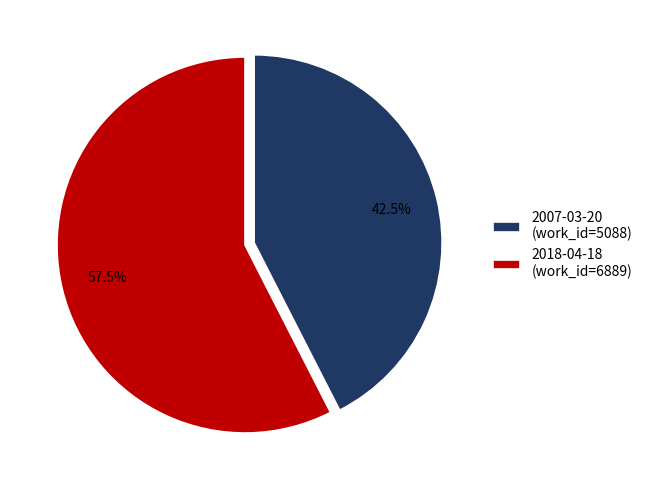

What is the ratio of the value at 2018-04-18 to the value at 2007-03-20?

1.4